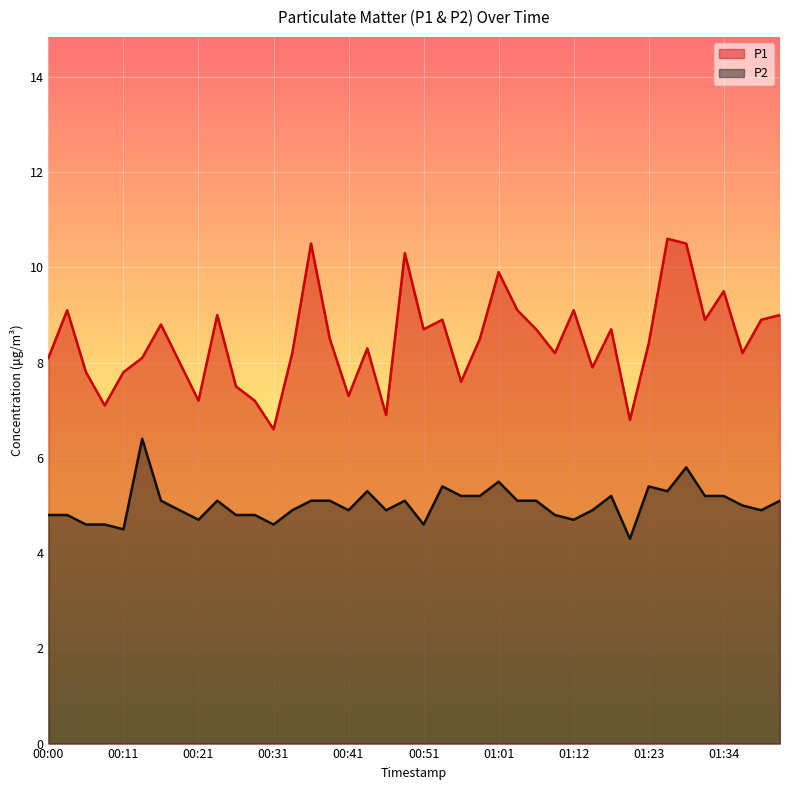

What is the label of the 4th point from the left?

00:08